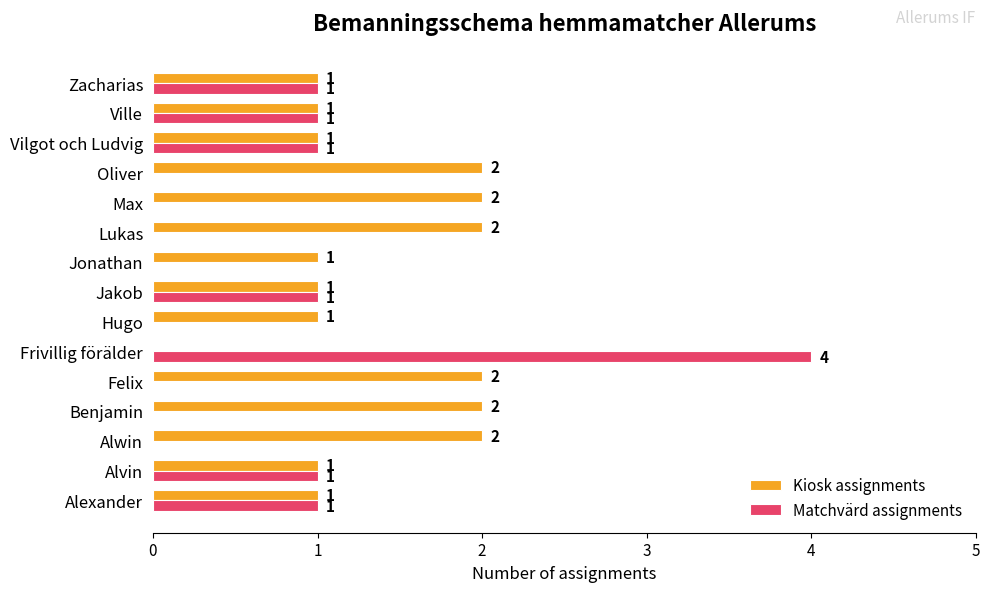

What is the sum of all Matchvärd assignments values?

10